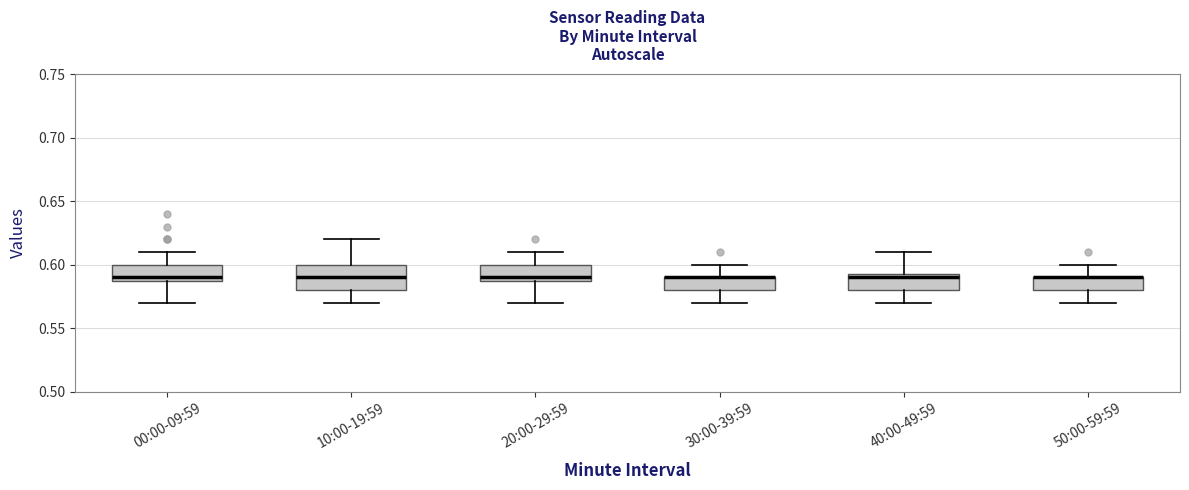

Reading left to right, transcribe this box plot: for each box, give where its median line is, the range the box spans, and where its two whiskers end, as read against the y-axis. The values are not printed on the chart, so give them approximately, as read against the axis.

00:00-09:59: median 0.590 (just above the box's lower edge), box 0.590 to 0.600, whiskers 0.570 to 0.610
10:00-19:59: median 0.590, box 0.580 to 0.600, whiskers 0.570 to 0.620
20:00-29:59: median 0.590 (just above the box's lower edge), box 0.590 to 0.600, whiskers 0.570 to 0.610
30:00-39:59: median 0.590 (drawn on the box's upper edge), box 0.580 to 0.590, whiskers 0.570 to 0.600
40:00-49:59: median 0.590, box 0.580 to 0.595, whiskers 0.570 to 0.610
50:00-59:59: median 0.590 (drawn on the box's upper edge), box 0.580 to 0.590, whiskers 0.570 to 0.600